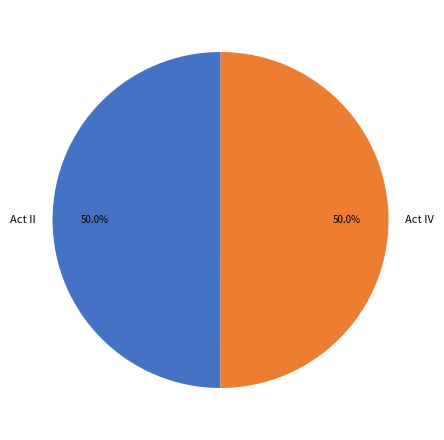

To the nearest percent, what is the average slice percentage?

50%